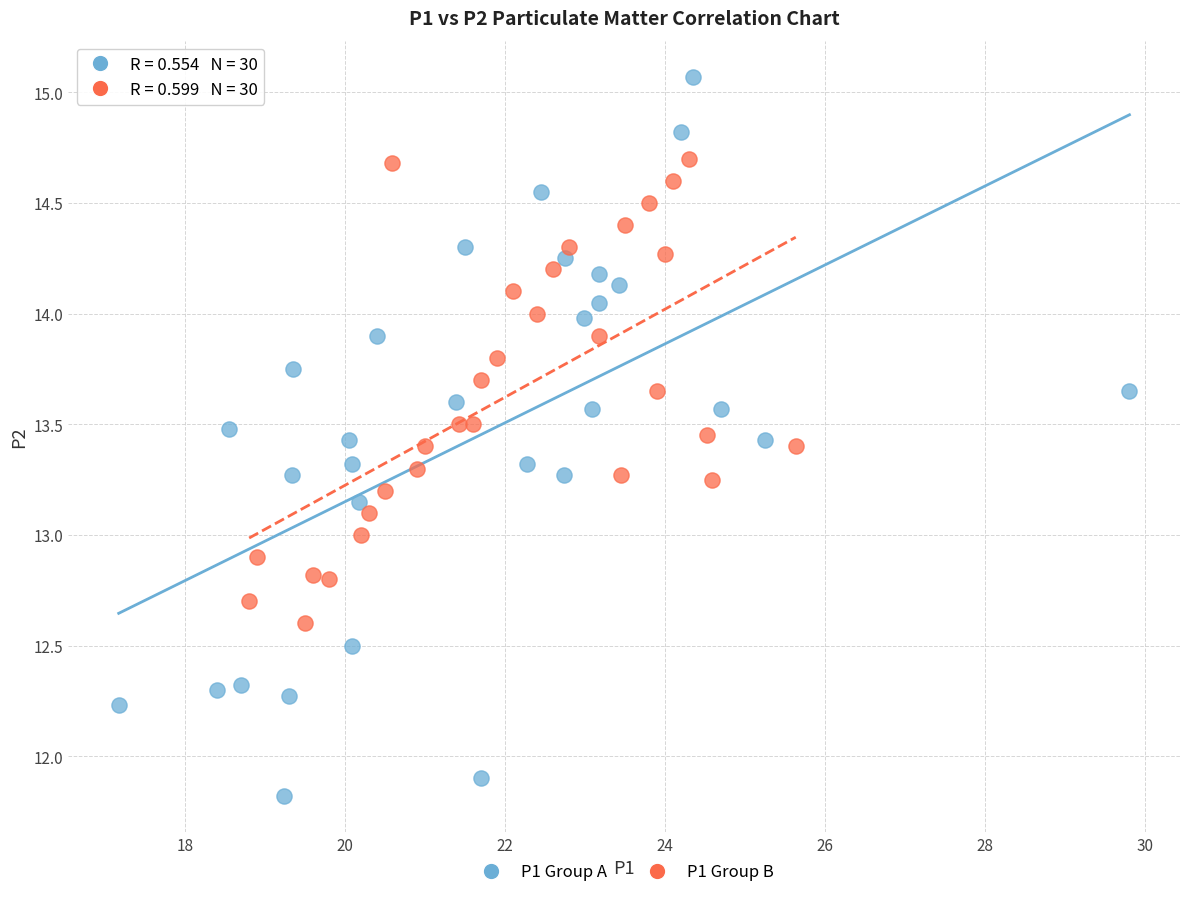

Which series reaches the minimum Y coordinate?

P1 Group A